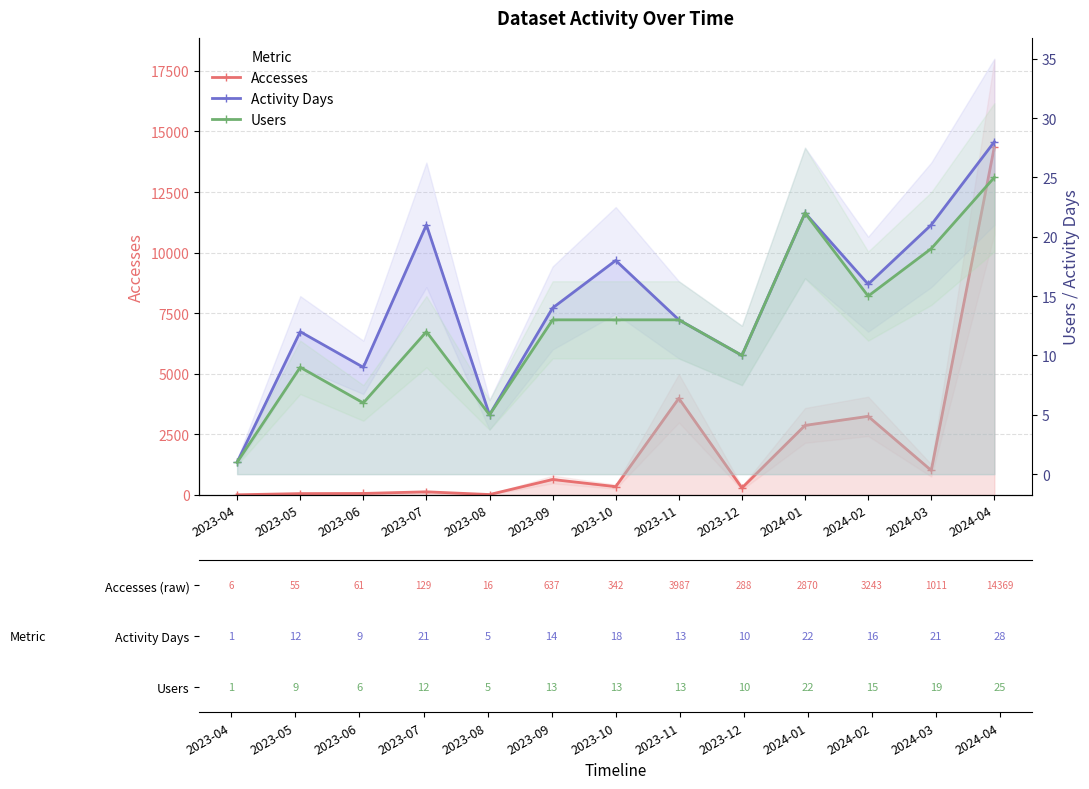

How many lines are shown in the chart?

3